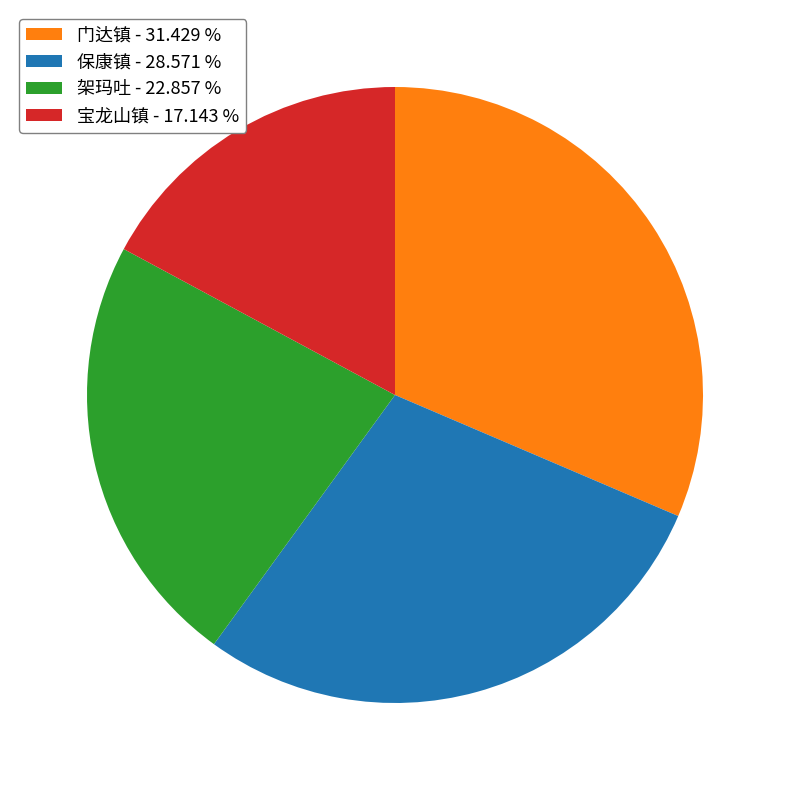

Rank the categories by value from highest to lowest.

门达镇, 保康镇, 架玛吐, 宝龙山镇